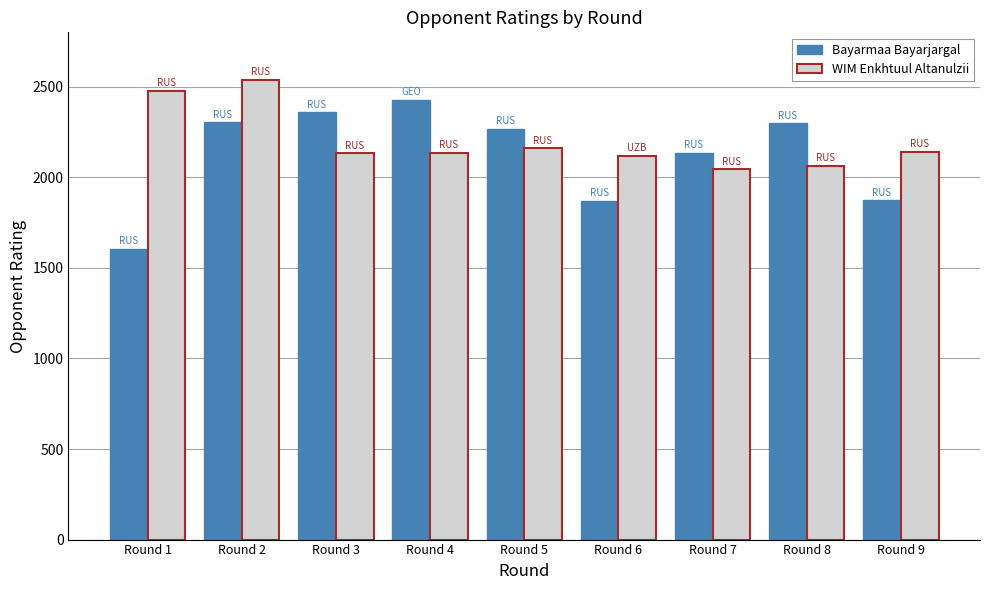

Rank the series by their average value, from highest to lowest.

WIM Enkhtuul Altanulzii, Bayarmaa Bayarjargal